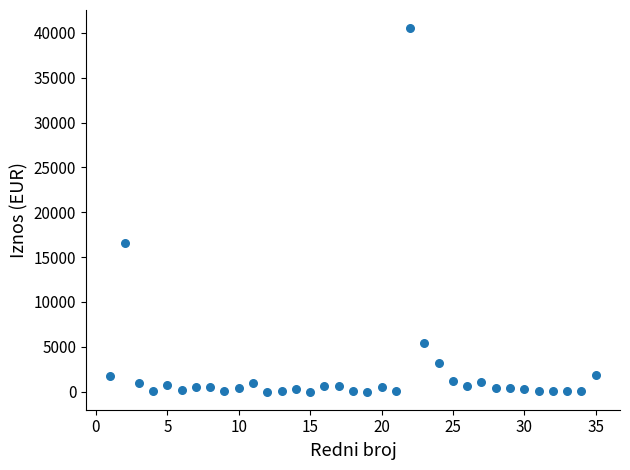

What is the range of X values (max minus min)?

34.0